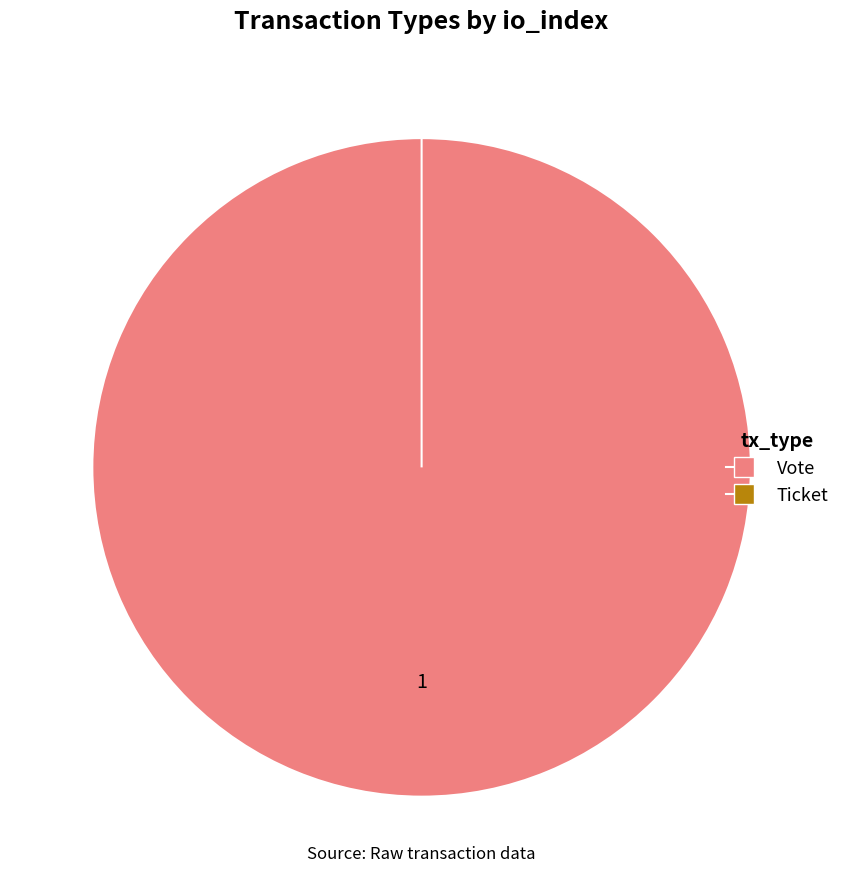

To the nearest percent, what is the average slice percentage?

50%